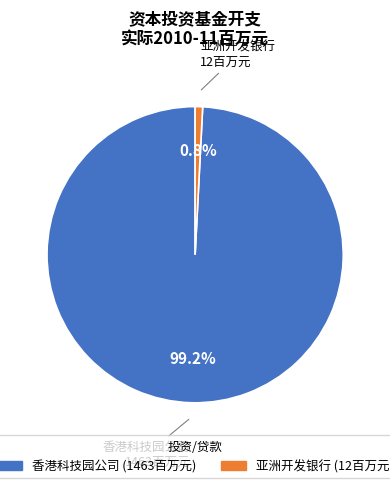

What percentage is the 亚洲开发银行 slice, to the nearest percent?

1%